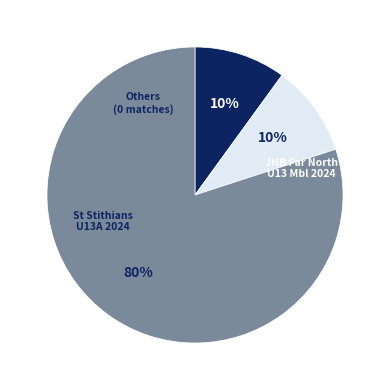

Is there any slice that represents more than half of the pie?

Yes